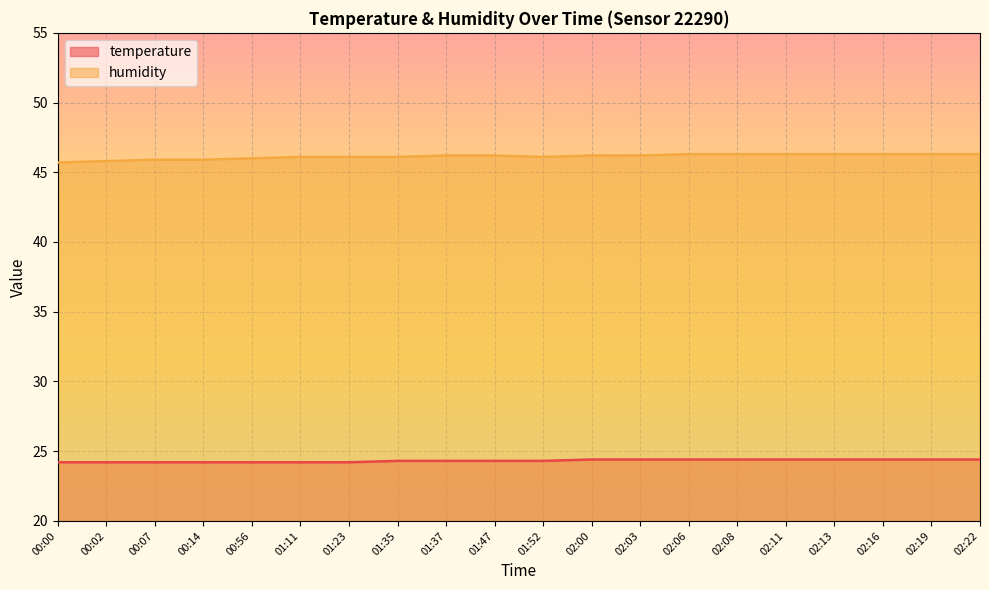

What is the difference between the maximum and second lowest values in the temperature series?

0.2